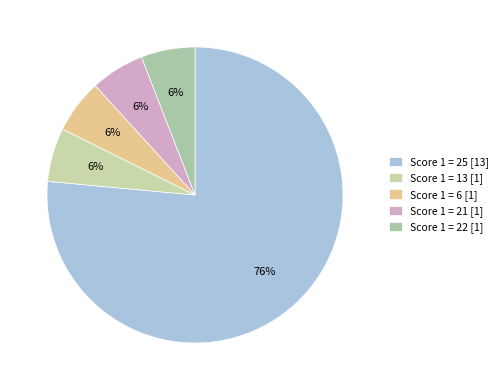

Which slice is the smallest?

13